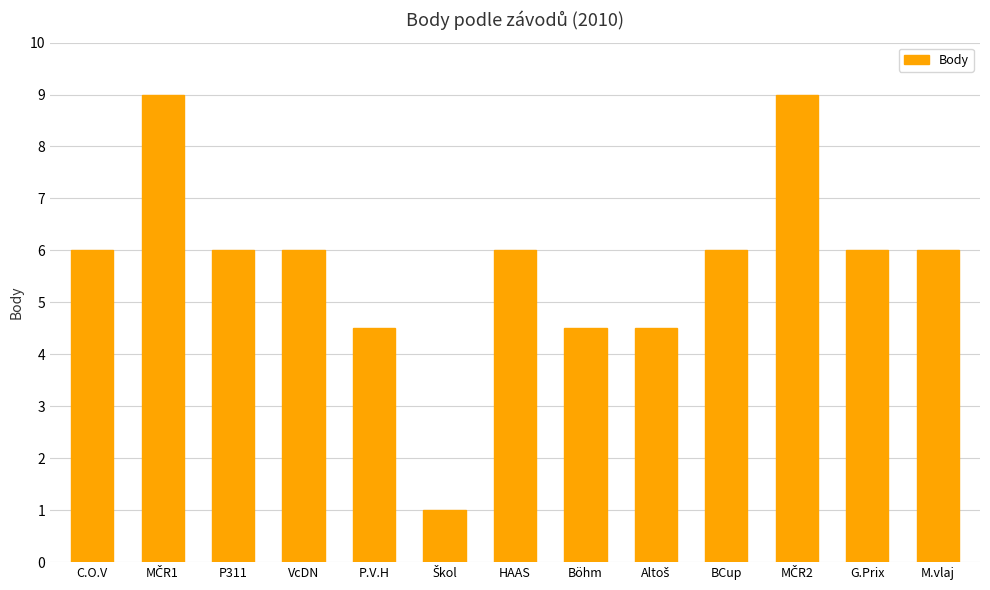

What position from the left is M.vlaj?

13